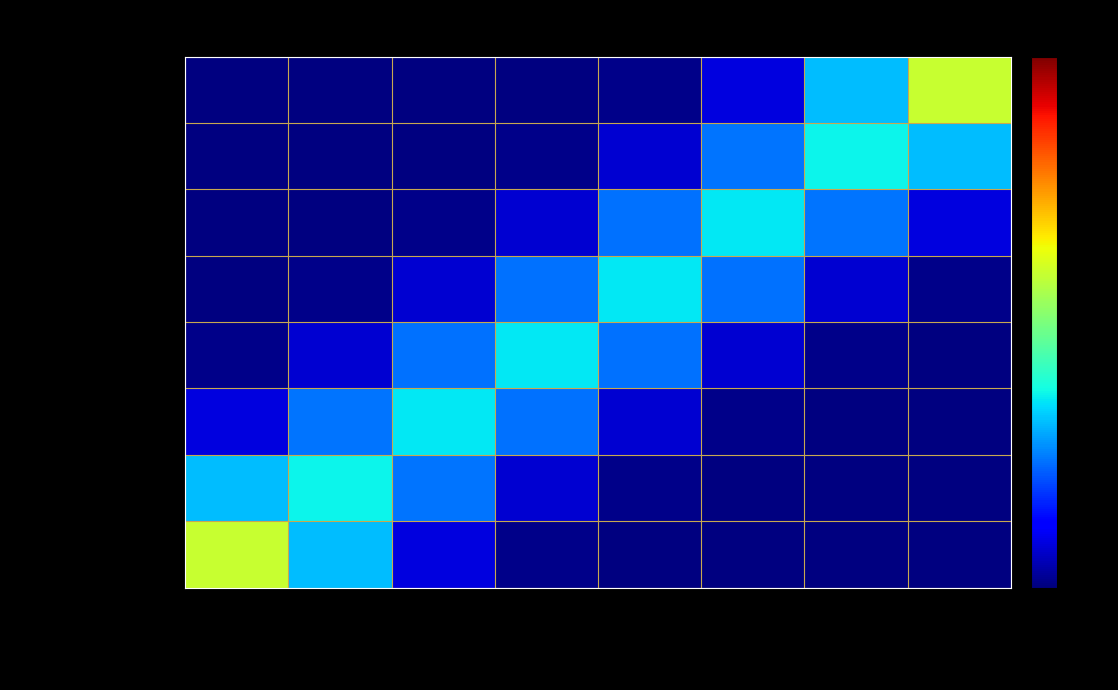

What is the total value across all series at DOID:0050806?

1.0